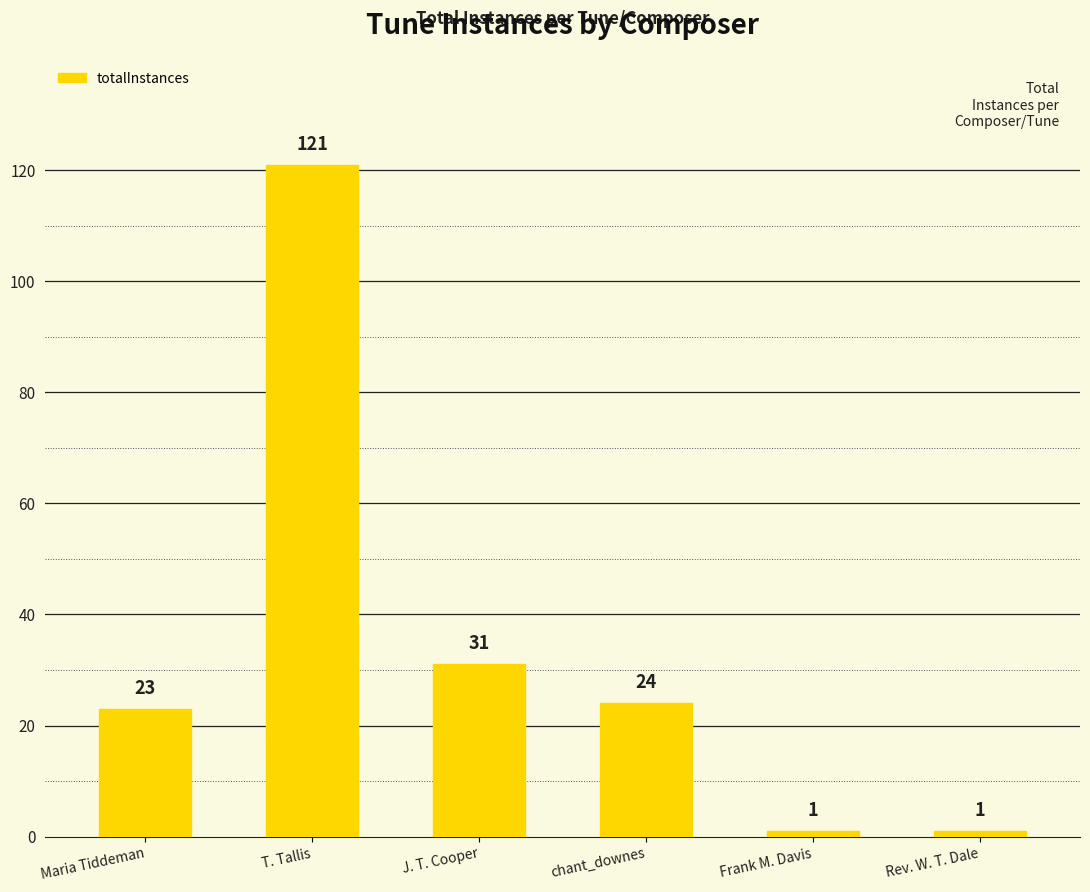

Is it true that the value at J. T. Cooper is 42?

False